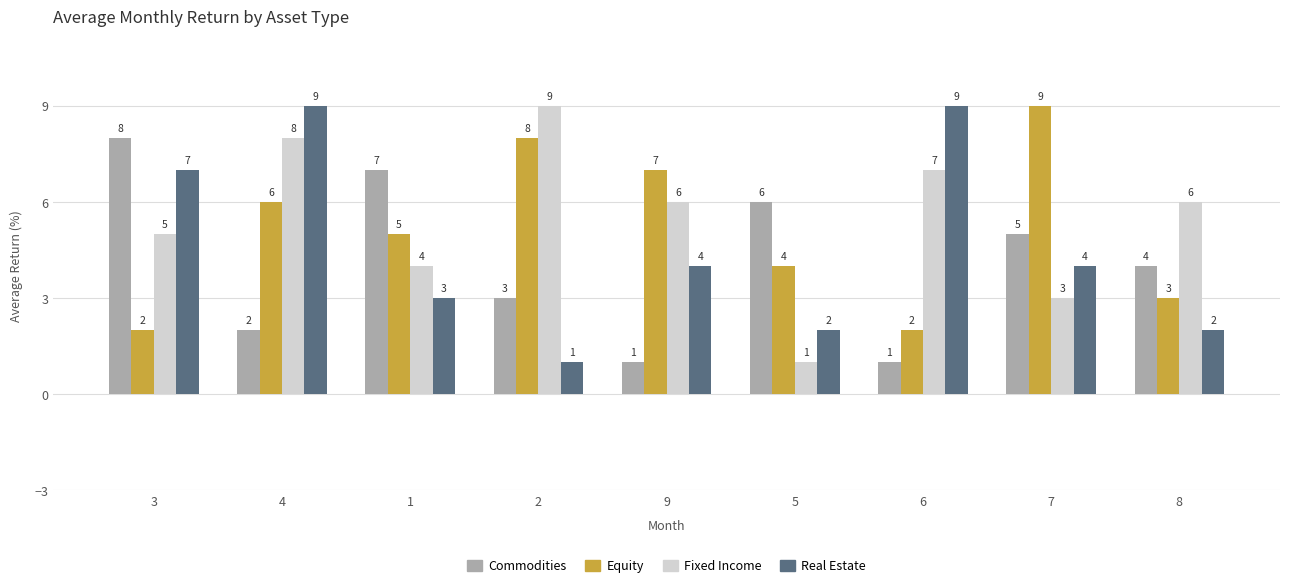

How many data points does each series have?

9